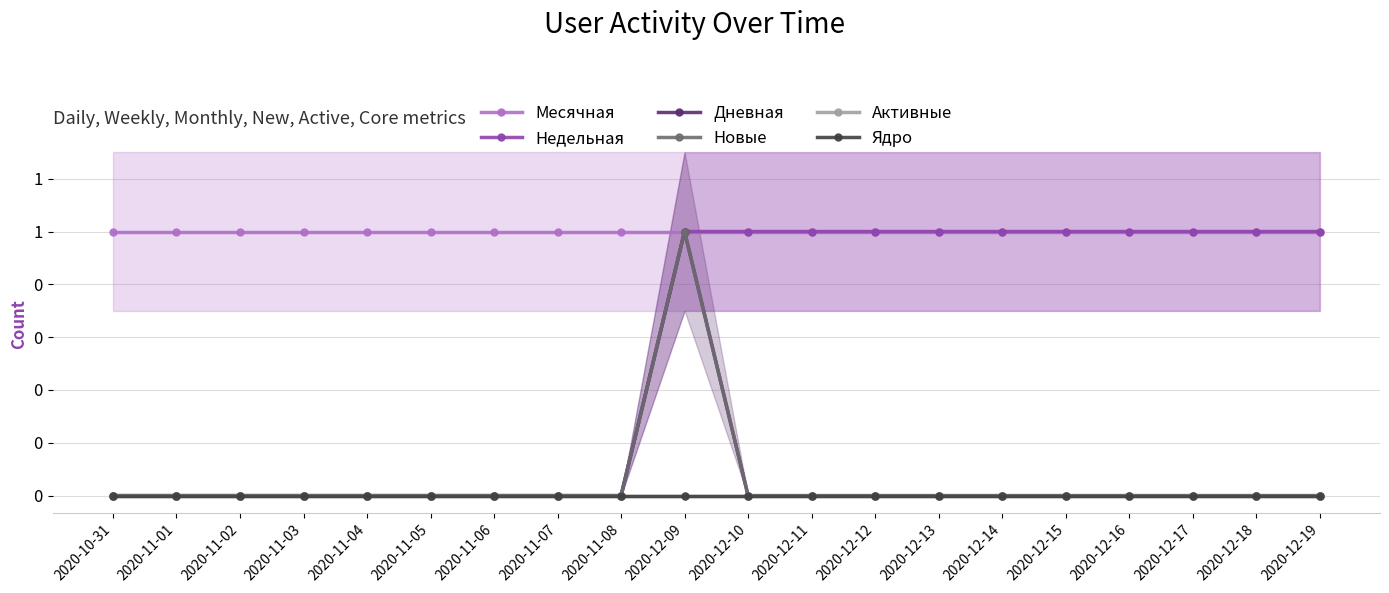

Is it true that Новые equals 0 at 2020-11-03?

True